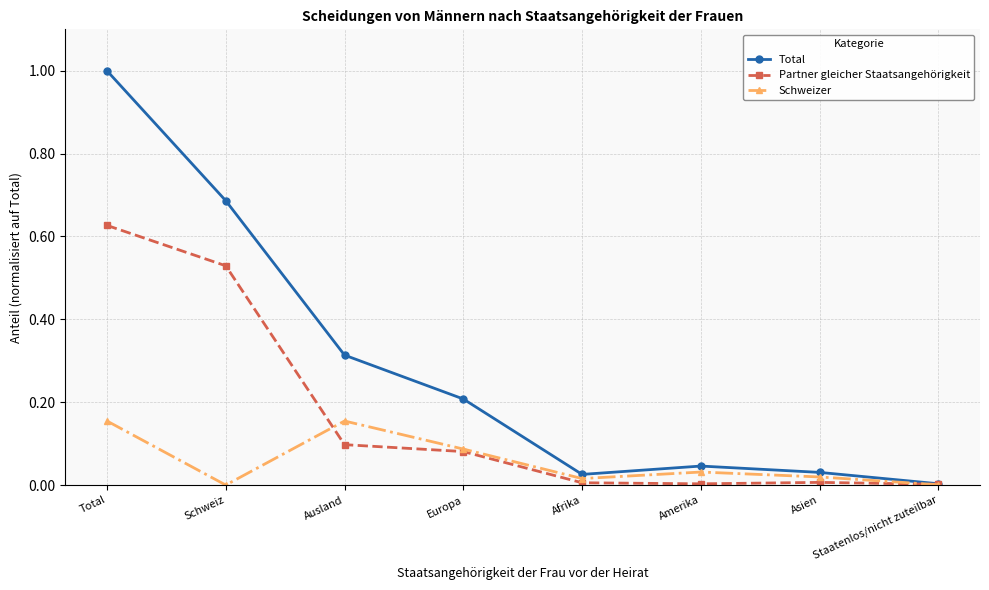

At which category does Total reach its first local peak?

Amerika